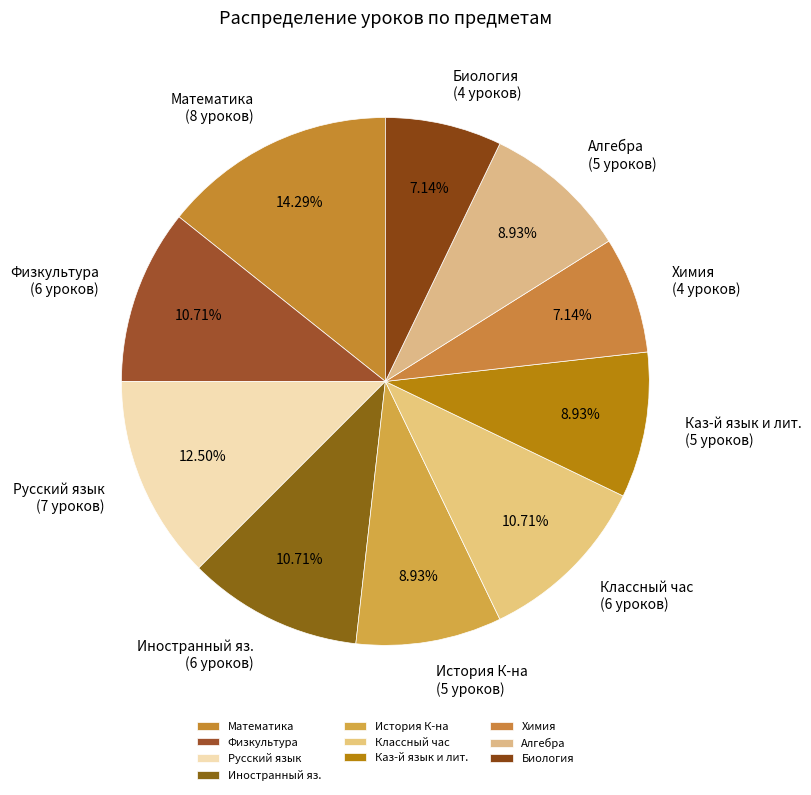

True or false: Классный час accounts for 11% of the total.

True